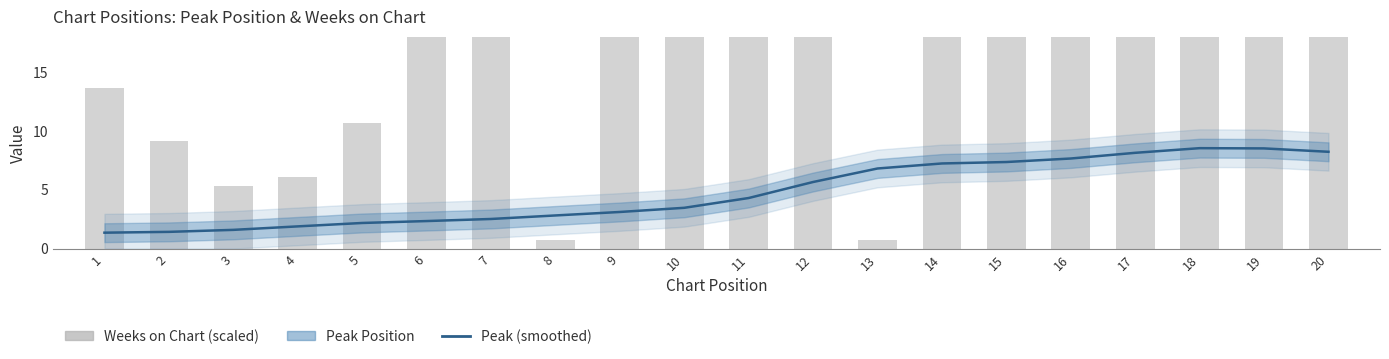

What is the difference between the highest and lowest values at 6?

29.5